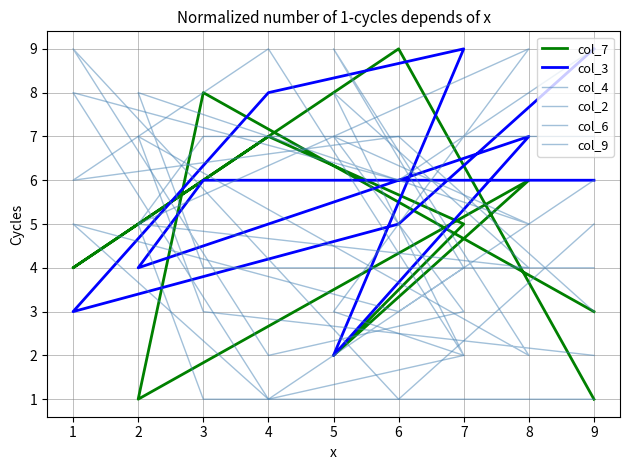

How many categories are shown in the chart?

10